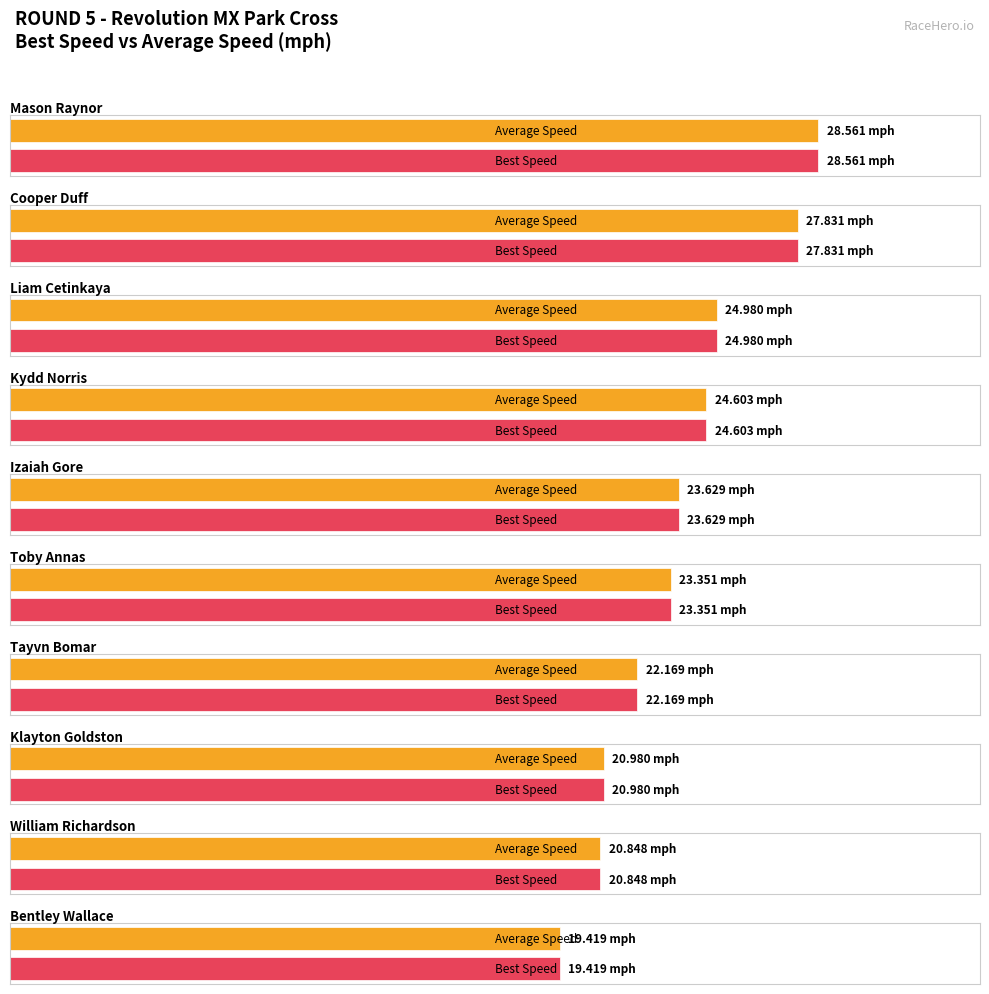

Rank the series at Cooper Duff from highest to lowest value.

Best Speed, Average Speed